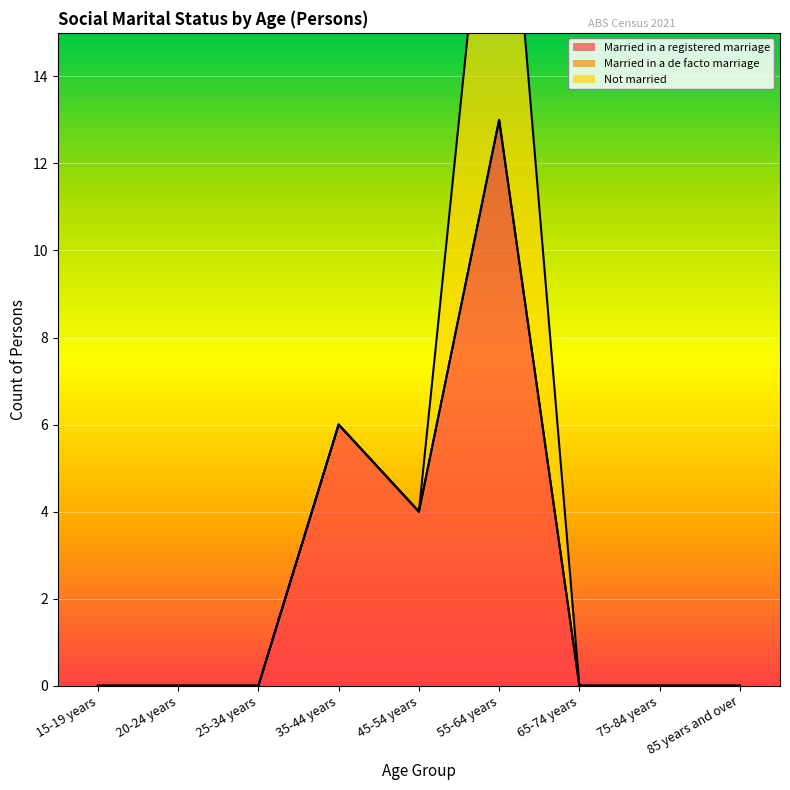

Reading left to right, extract all data points from this chart.

Married in a registered marriage: 0	0	0	6	4	13	0	0	0
Married in a de facto marriage: 0	0	0	0	0	0	0	0	0
Not married: 0	0	0	0	0	9	0	0	0